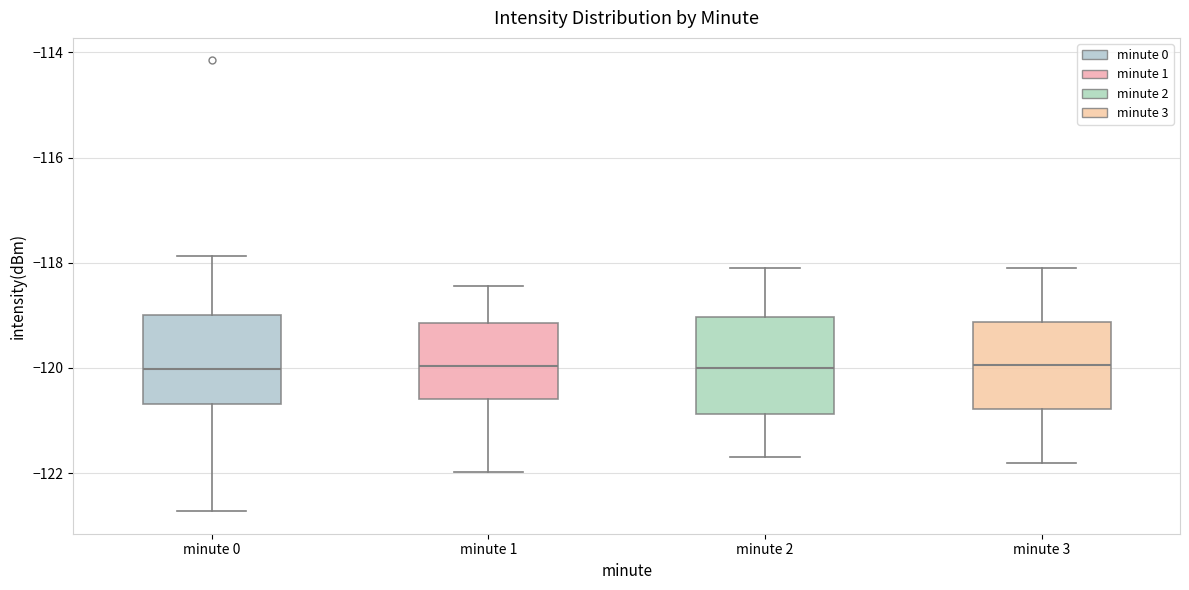

Reading left to right, read every box against the y-axis: the position of its median line, the range the box covers, and the ends of its whiskers. The values are not printed on the chart, so give them approximately, as read against the axis.

minute 0: median -120.0, box -120.6 to -119.0, whiskers -122.8 to -117.8
minute 1: median -120.0, box -120.6 to -119.2, whiskers -122.0 to -118.4
minute 2: median -120.0, box -120.8 to -119.0, whiskers -121.6 to -118.0
minute 3: median -120.0, box -120.8 to -119.2, whiskers -121.8 to -118.0